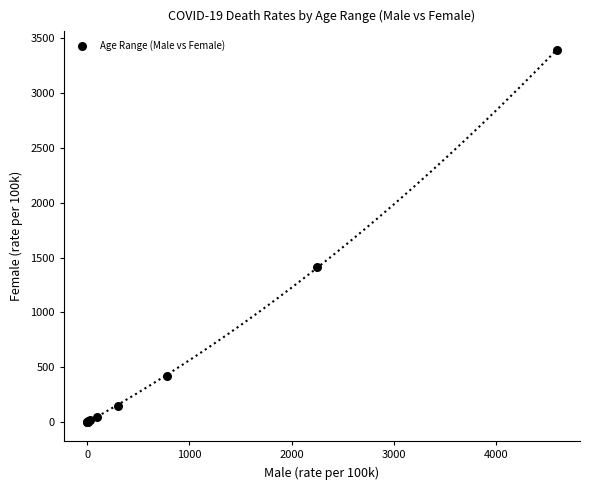

What Y value in the scatter plot is closest to 1695?

1409.7